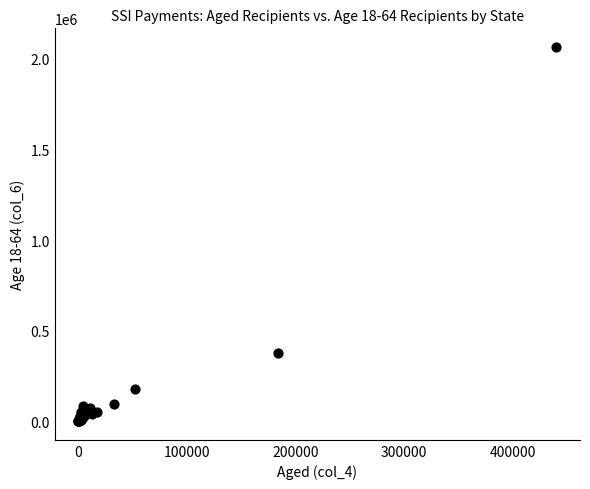

What Y value in the scatter plot is closest to 1032714?

376130